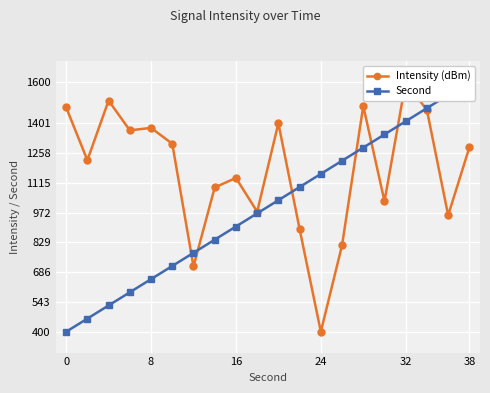

Which series has the widest spread of values?

Intensity (dBm)